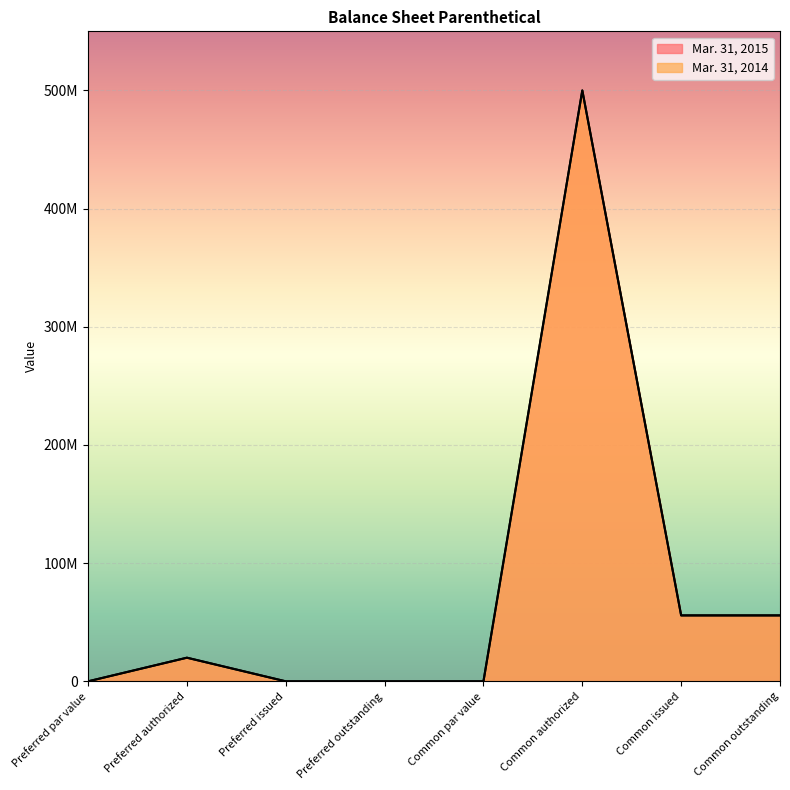

Which series changed the most between Preferred par value and Preferred outstanding?

Mar. 31, 2015